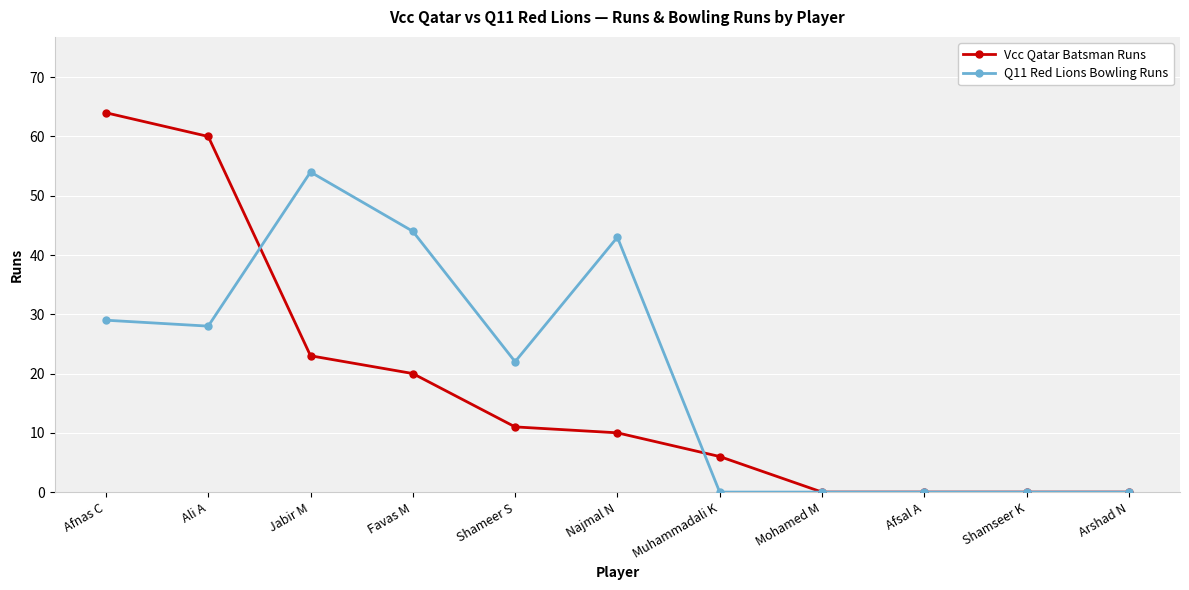

True or false: Vcc Qatar Batsman Runs and Q11 Red Lions Bowling Runs intersect in this chart.

True